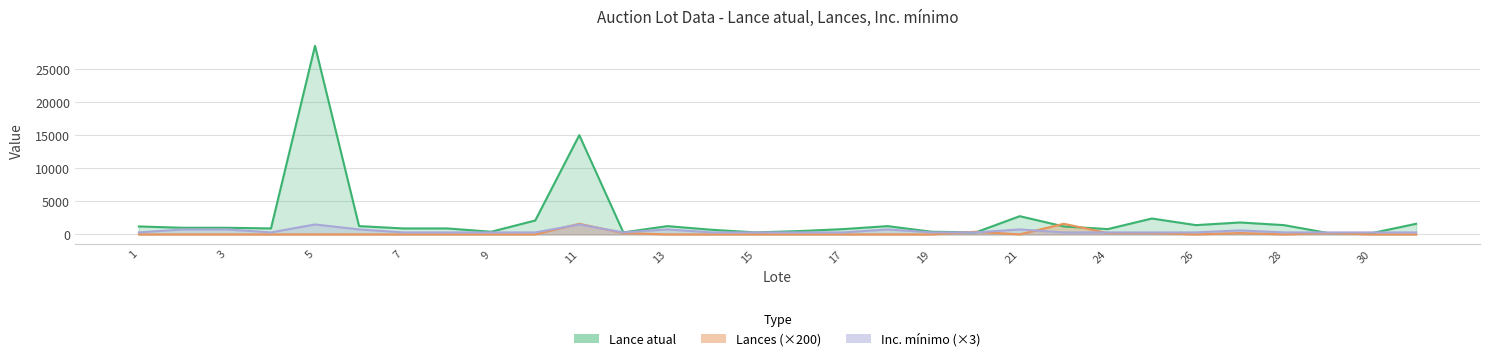

Which series has the widest spread of values?

Lance atual